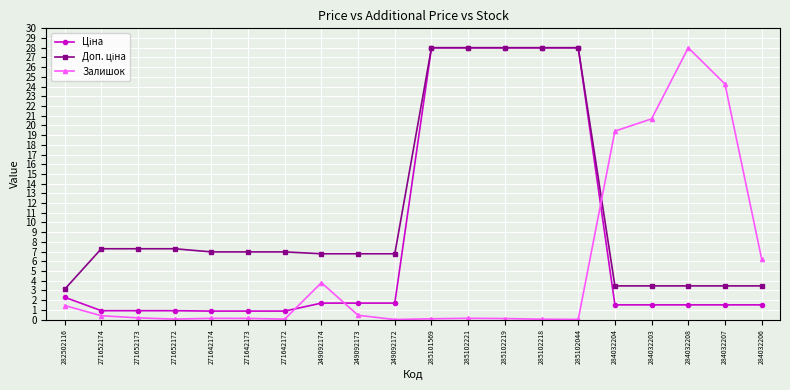

Which series changed the most between 284032208 and 284032207?

Залишок